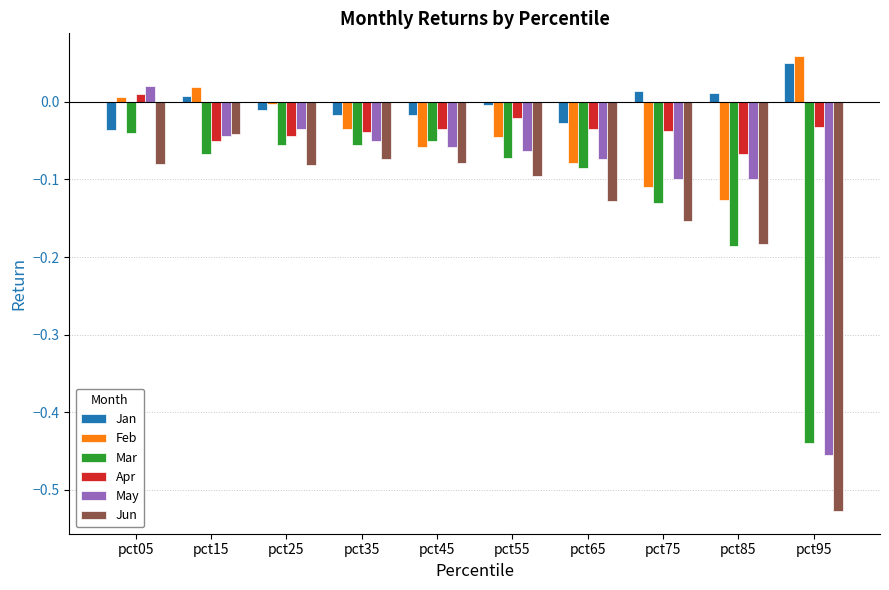

How many bars are there in total?

60